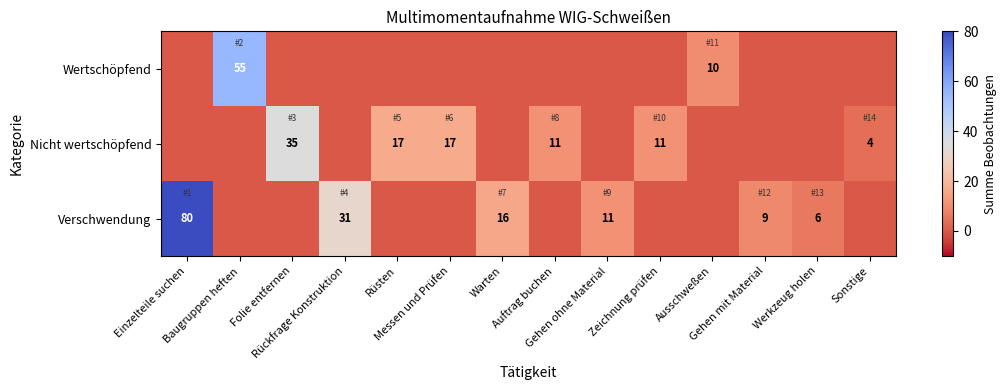

Rank the series at Sonstige from lowest to highest value.

Wertschöpfend, Verschwendung, Nicht wertschöpfend